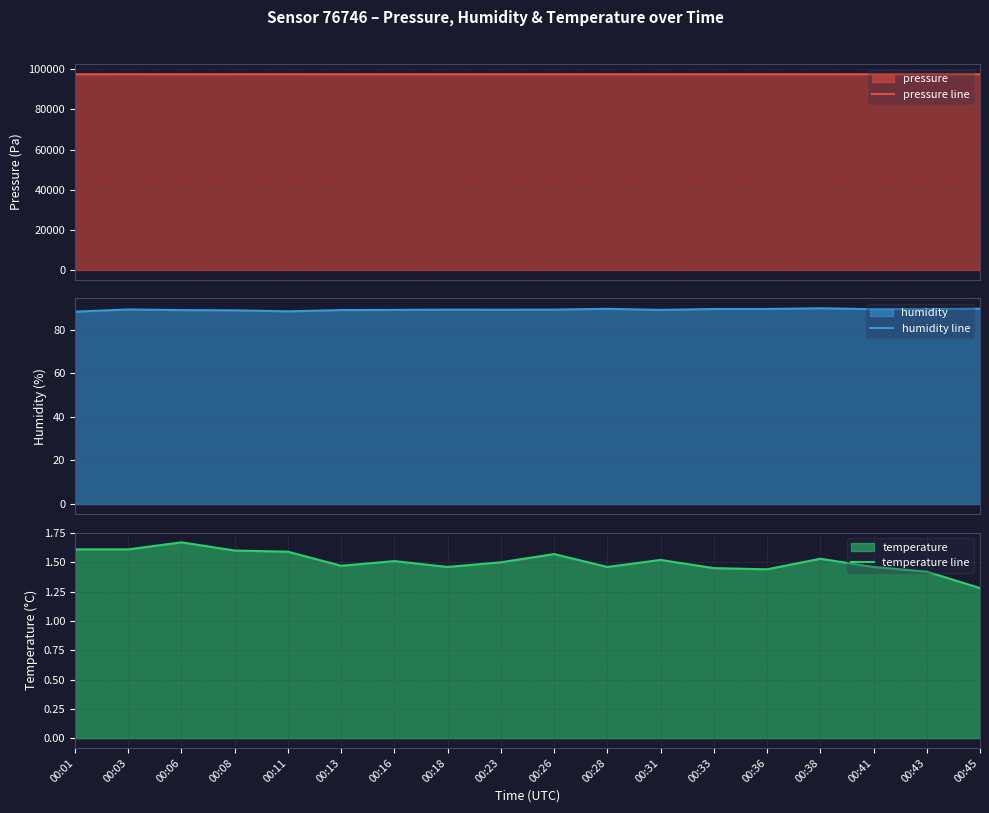

In humidity line, how many points are lower than both neighbors (excluding endpoints)?

4